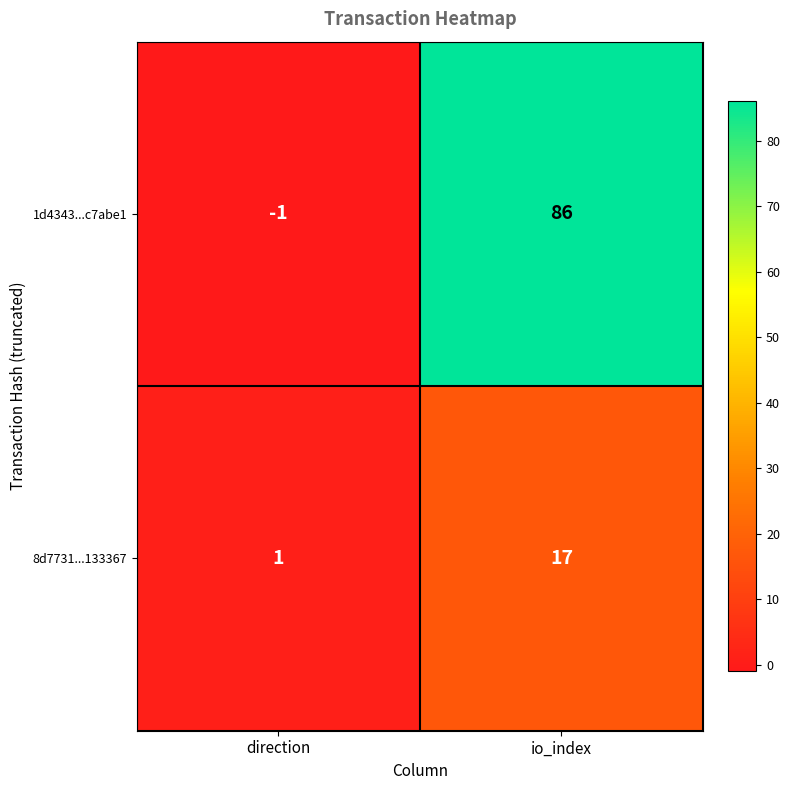

Which label corresponds to the largest value in the chart?

io_index